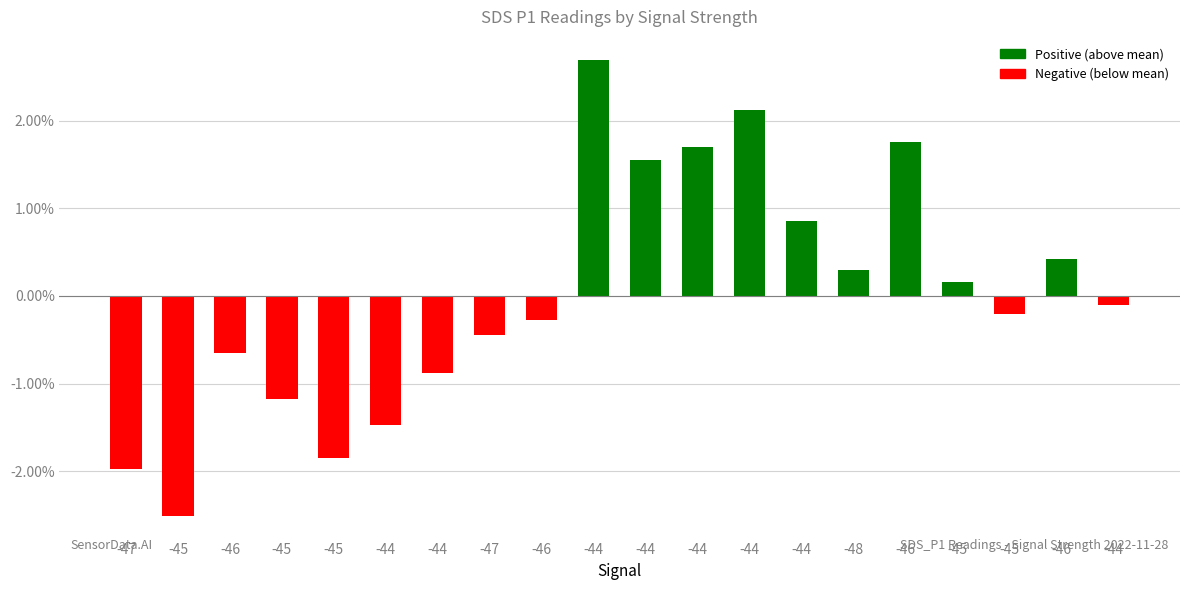

Which has a higher value, -46 or -47?

-46